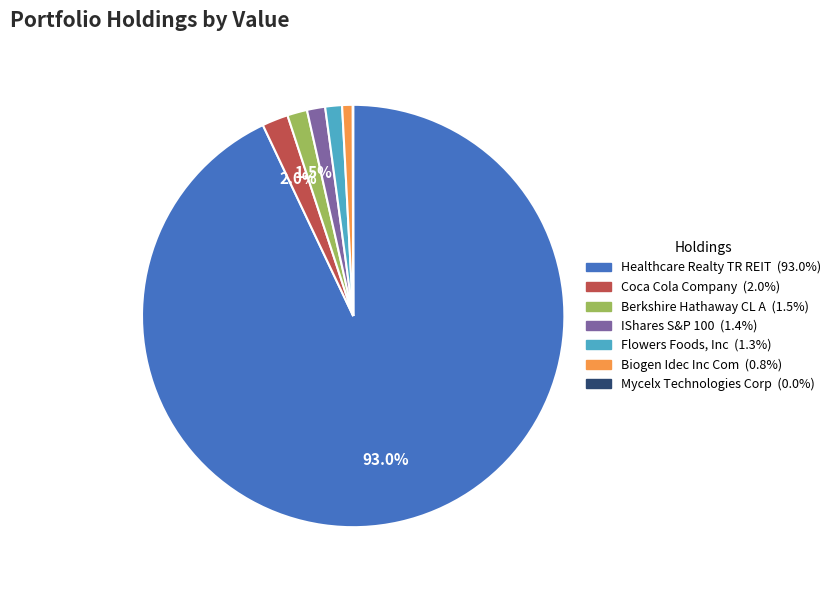

How much of the chart is everything except Berkshire Hathaway CL A?

98.5%